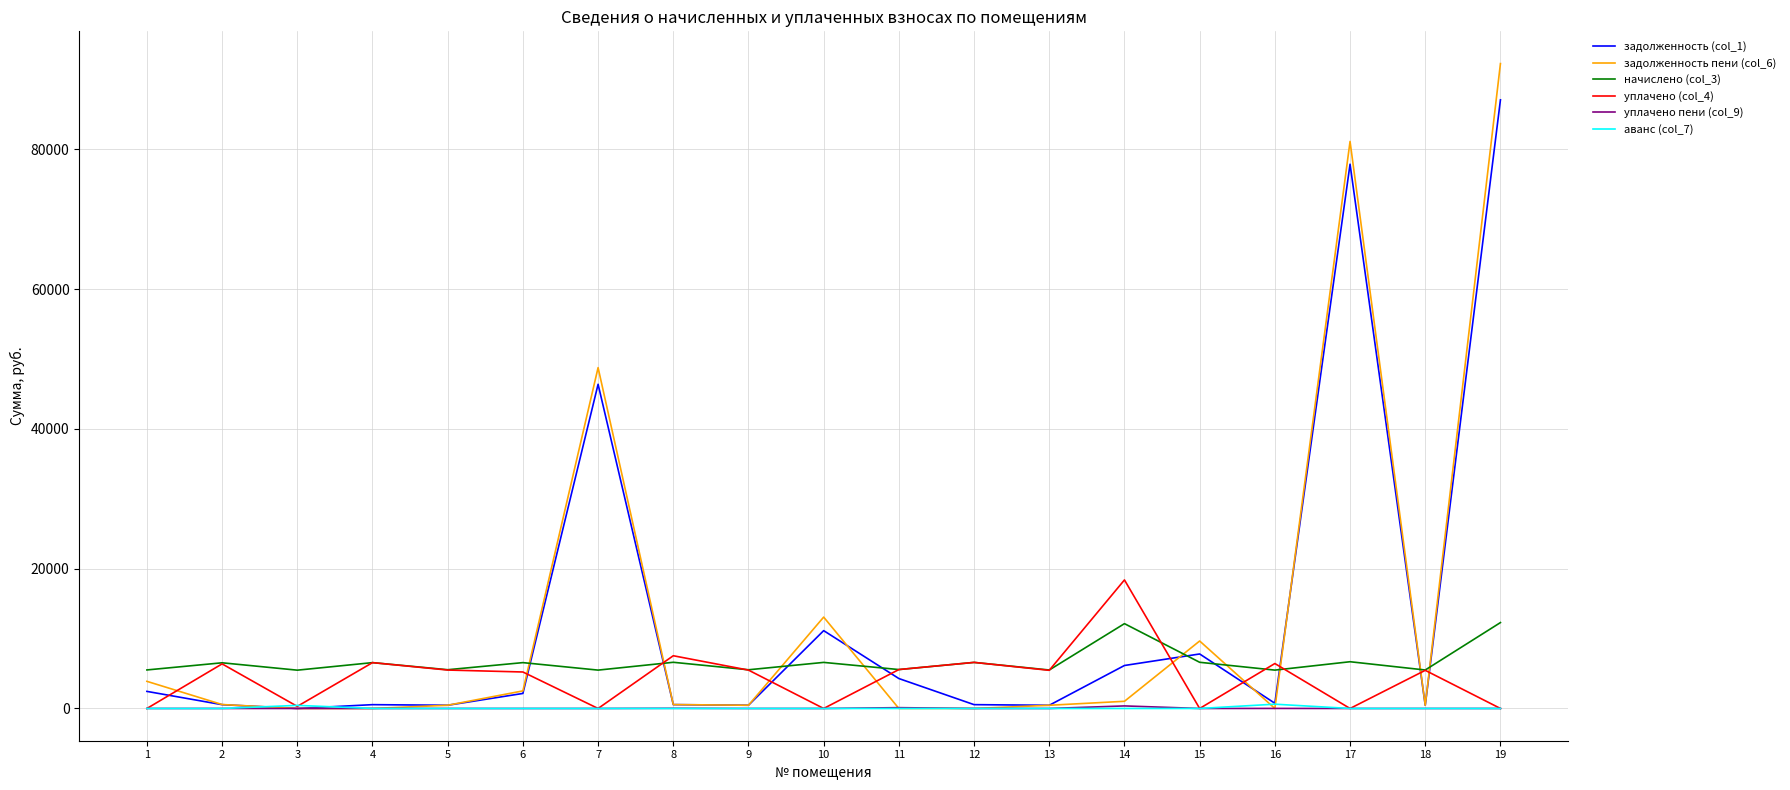

Between which two adjacent categories do уплачено (col_4) and задолженность пени (col_6) first intersect?

1 and 2